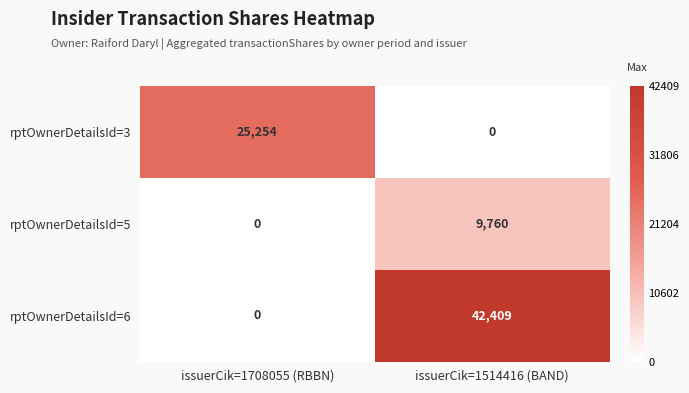

List the series in order of their peak value, lowest first.

rptOwnerDetailsId=5, rptOwnerDetailsId=3, rptOwnerDetailsId=6